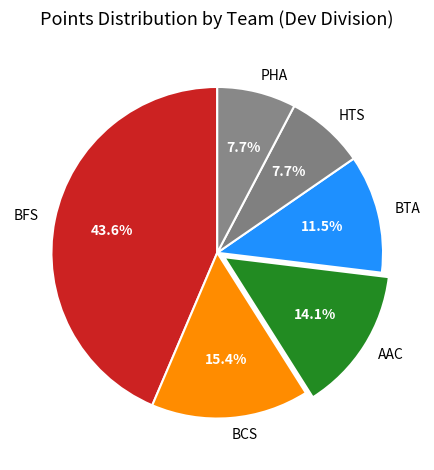

What is the total percentage of BTA and BFS?

55.1%